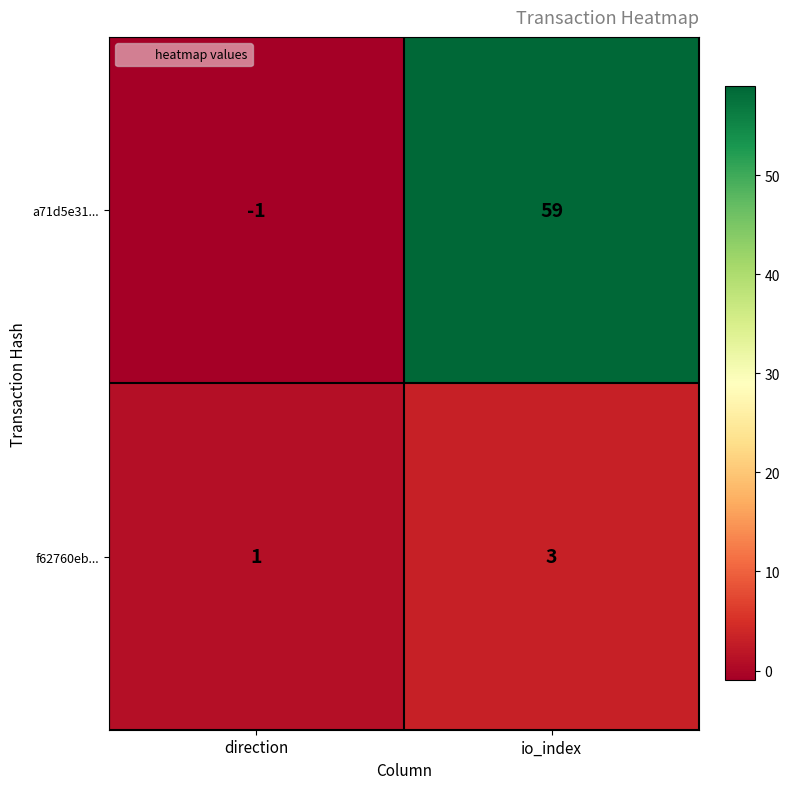

How many data points does each series have?

2